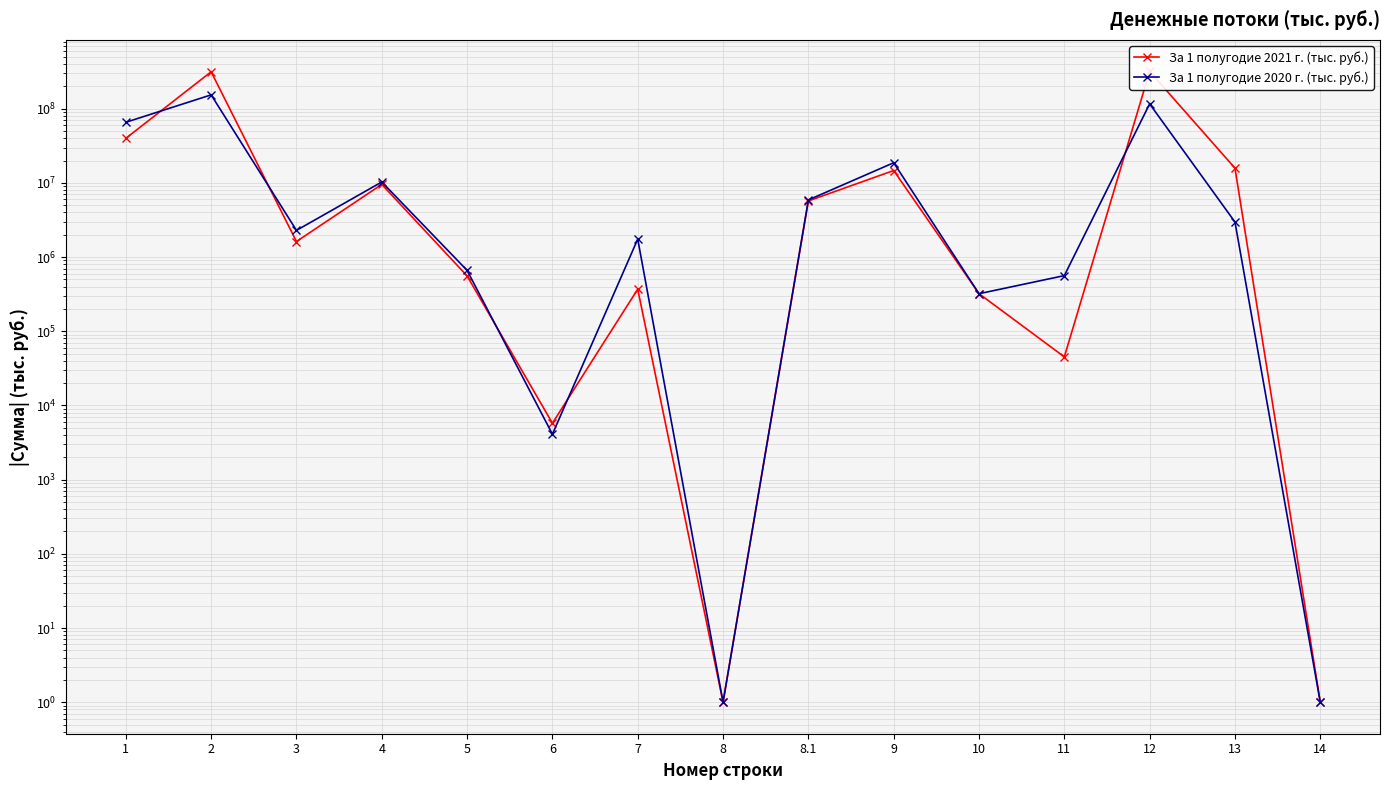

What is the value of the За 1 полугодие 2020 г. (тыс. руб.) point at the 4th from the left?

10299539.0